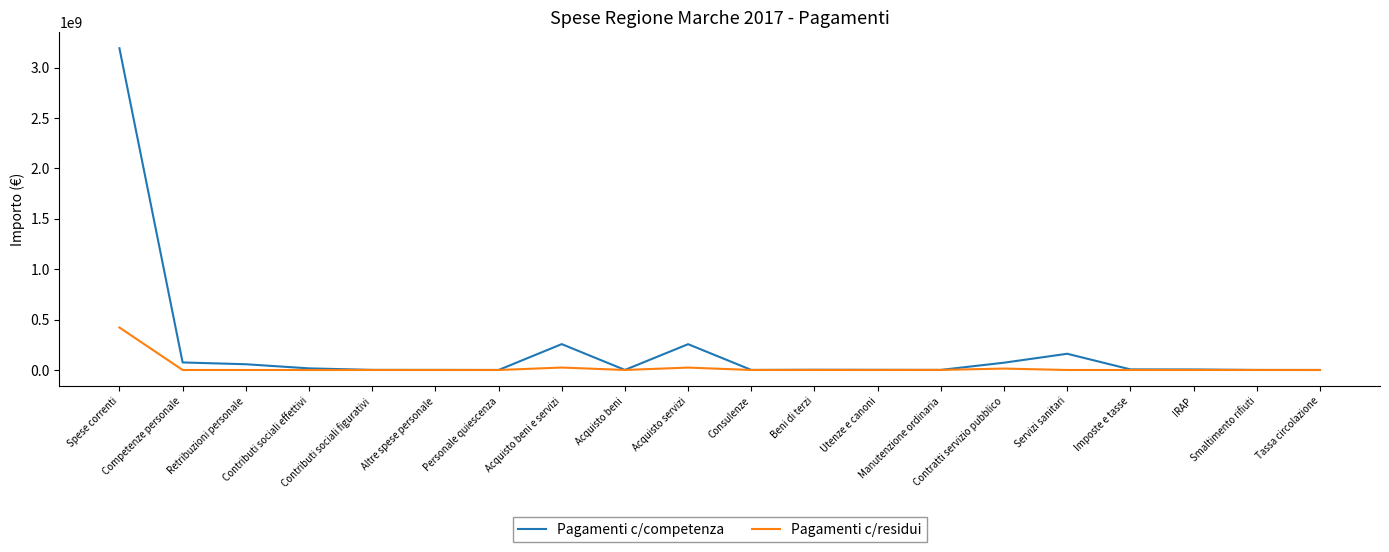

What is the highest value of the Pagamenti c/competenza series?

3192142934